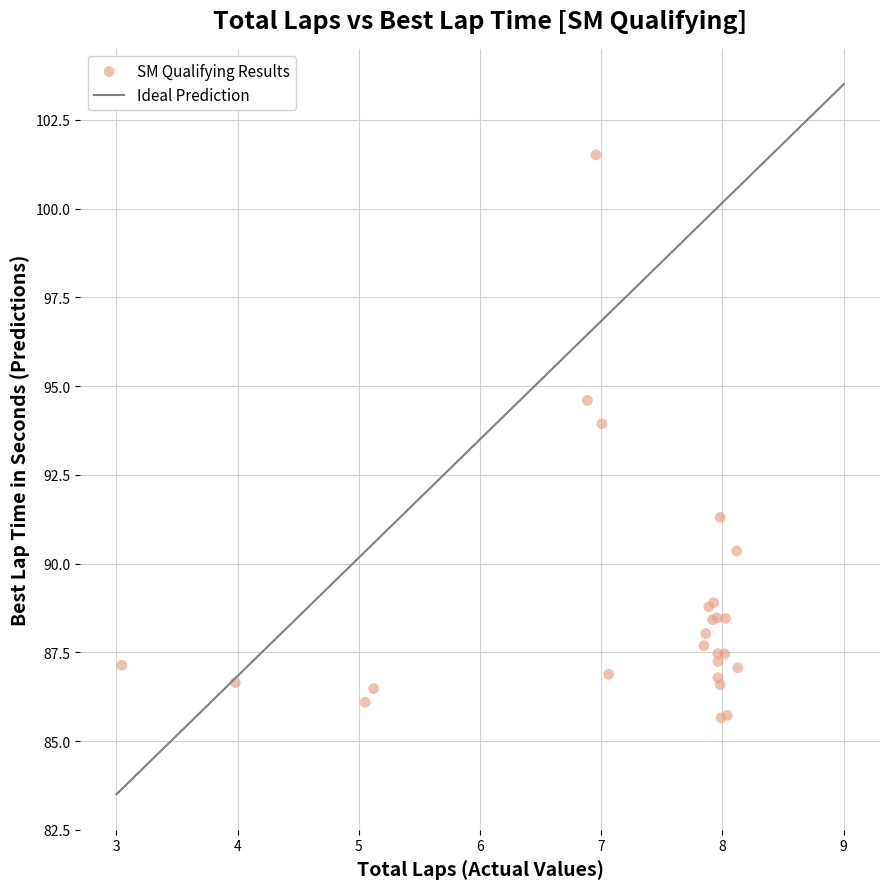

What Y value in the scatter plot is closest to 93?

93.9